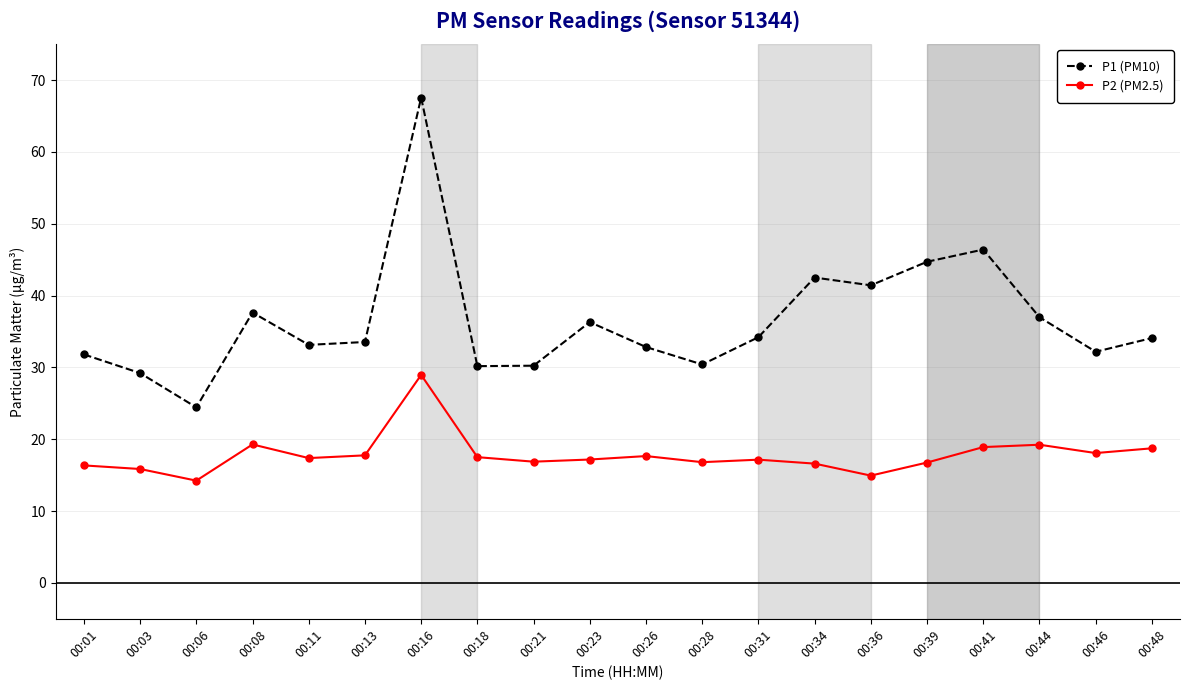

Which series has the largest range (max minus min)?

P1 (PM10)